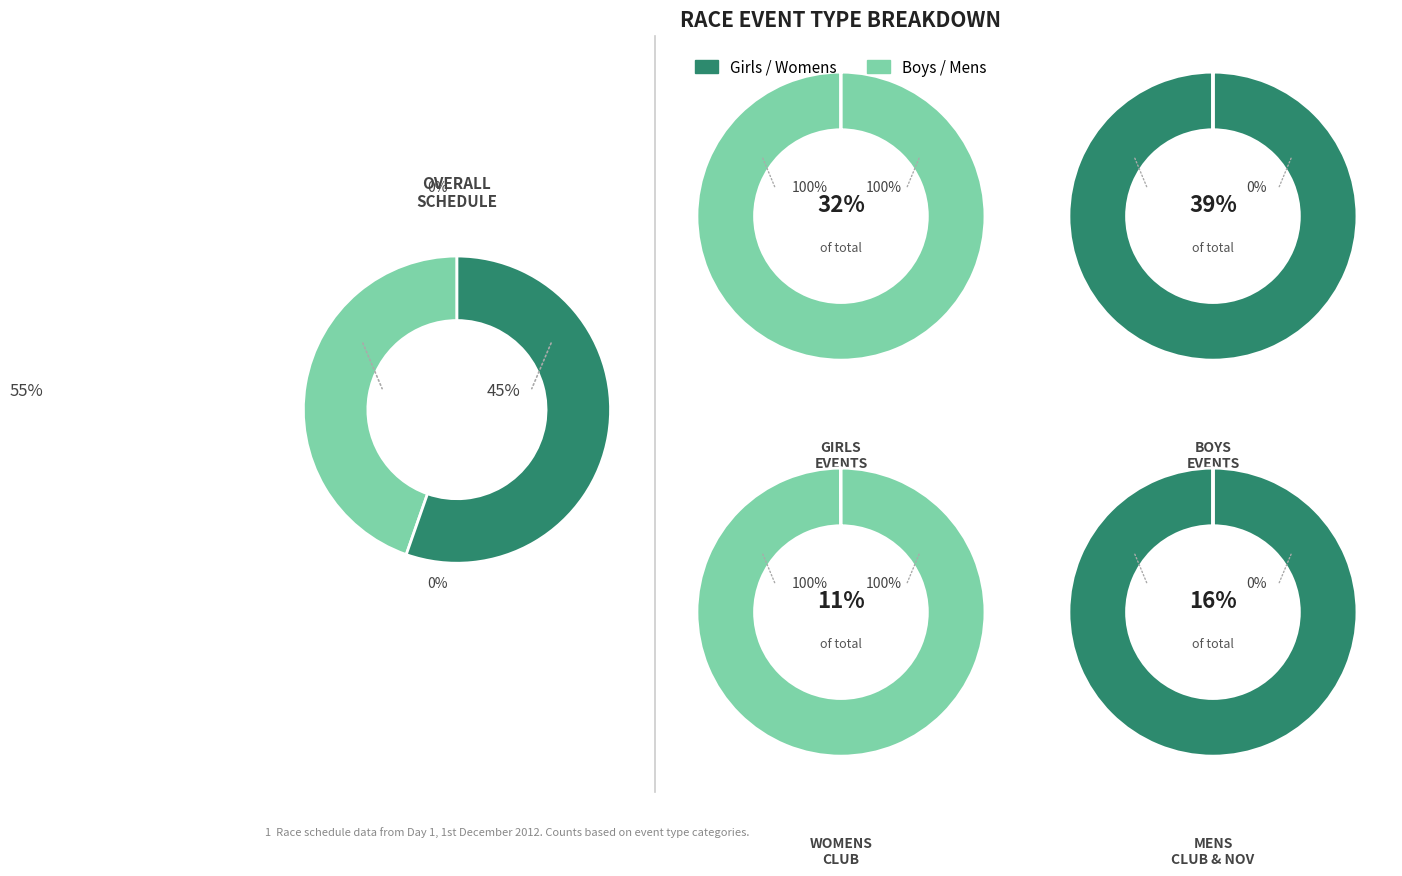

Does Womens Club represent more than half of the total?

No